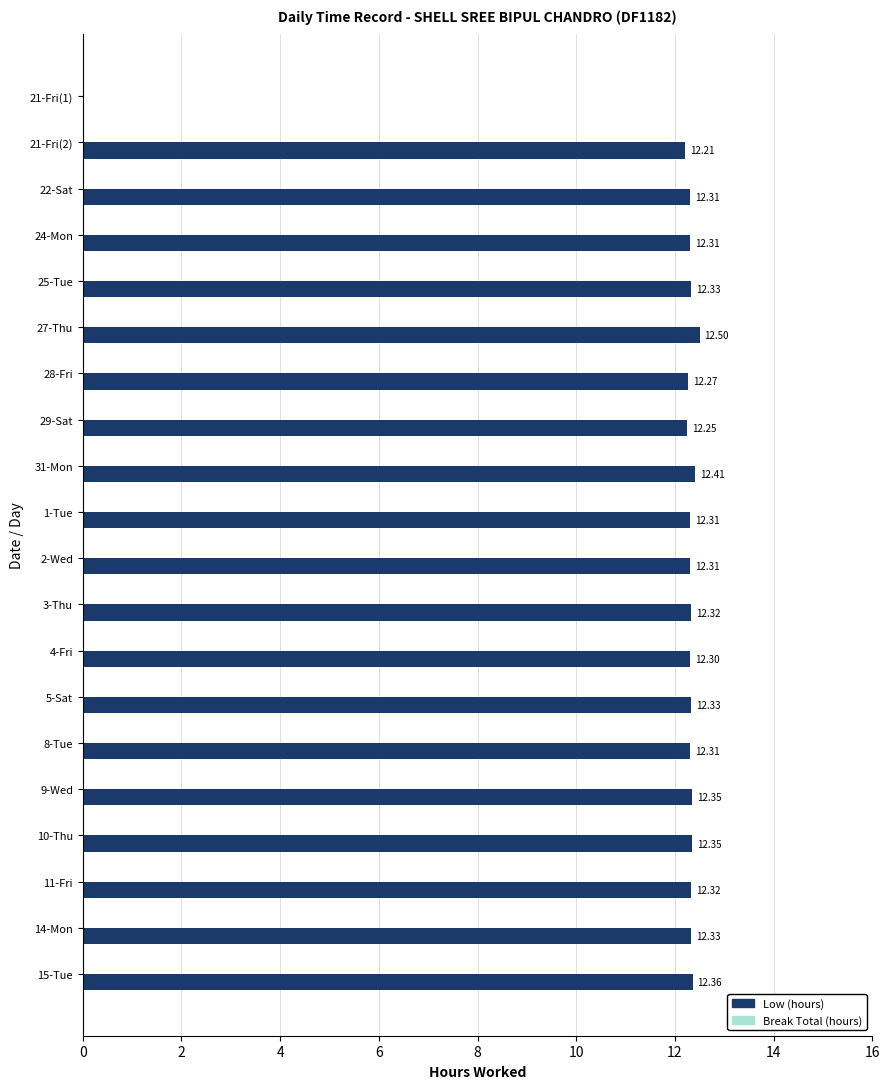

Are the bars grouped side by side (vs. stacked)?

No